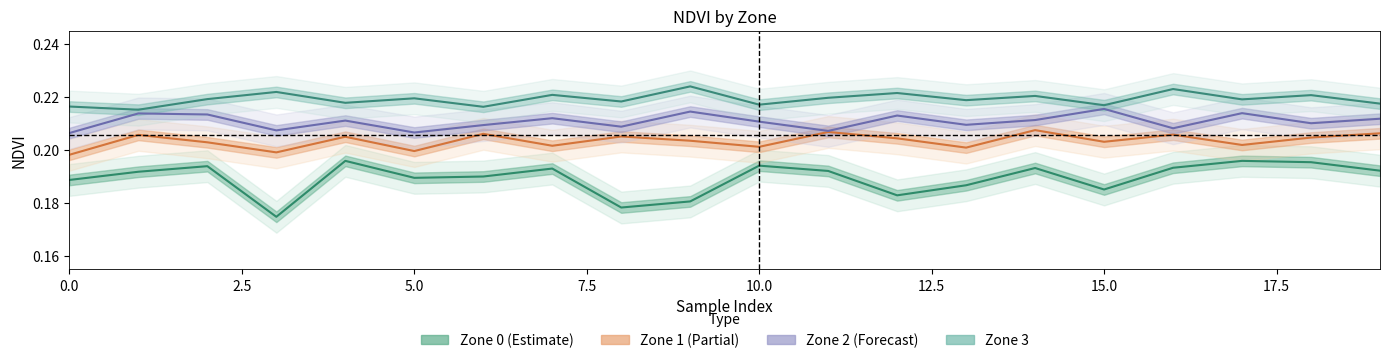

Rank the series by their maximum value, from highest to lowest.

Zone 3, Zone 2 (Forecast), Zone 1 (Partial), Zone 0 (Estimate)